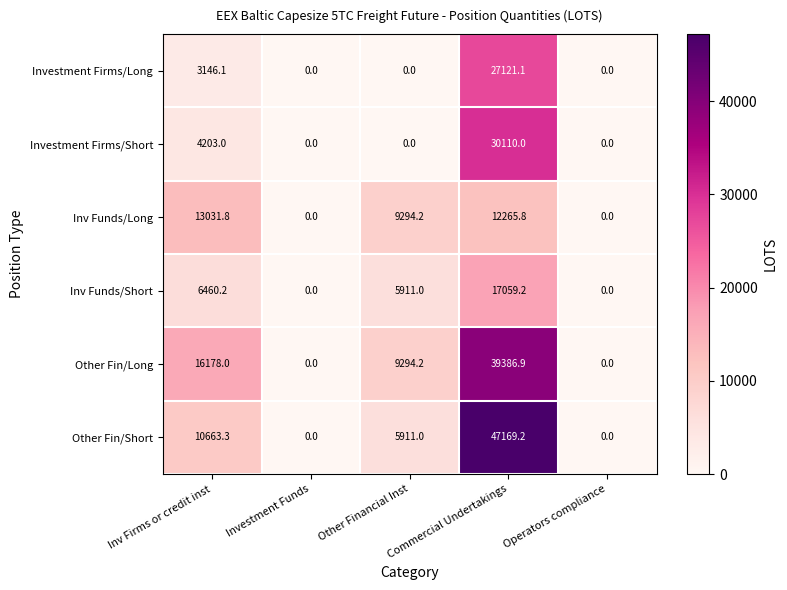

The Other Fin/Short series shows 5981.4 at Inv Firms or credit inst. True or false?

False